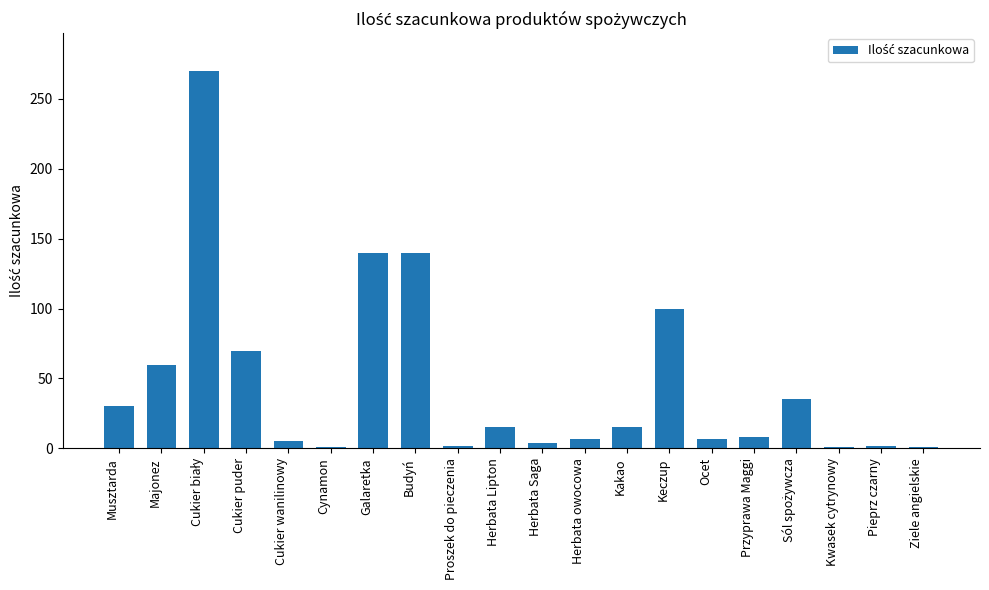

Does the chart contain stacked bars?

No